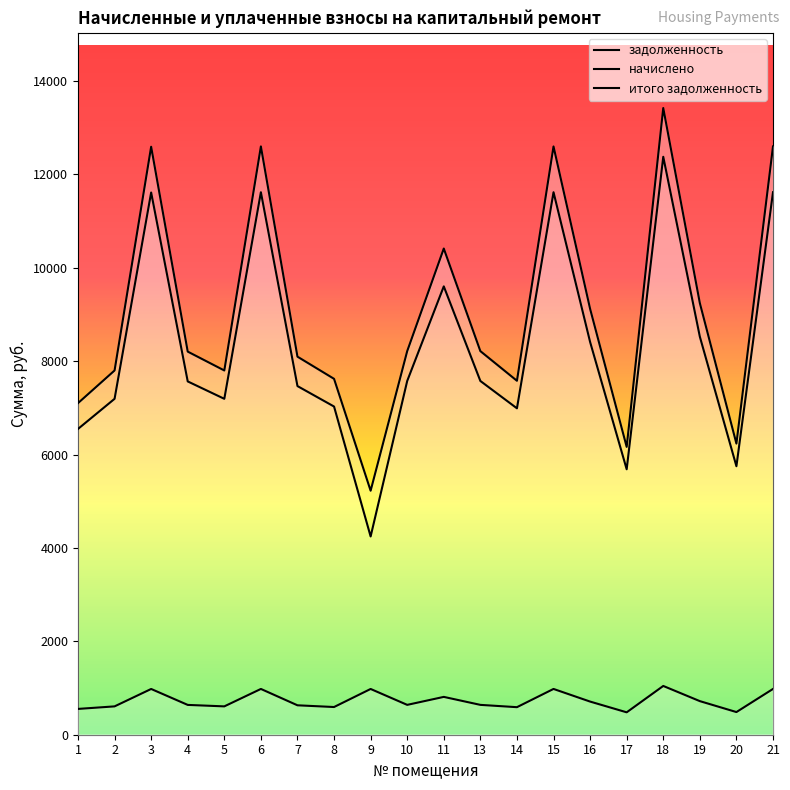

At 9, list the series in order from largest to smallest.

итого задолженность, задолженность, начислено